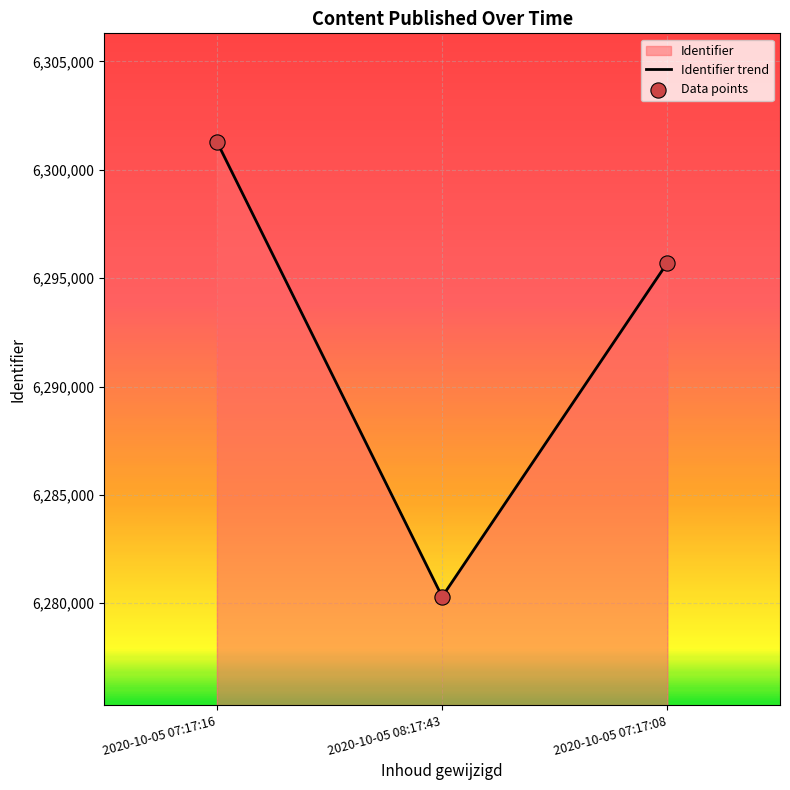

Rank the categories by value from lowest to highest.

2020-10-05 08:17:43, 2020-10-05 07:17:08, 2020-10-05 07:17:16